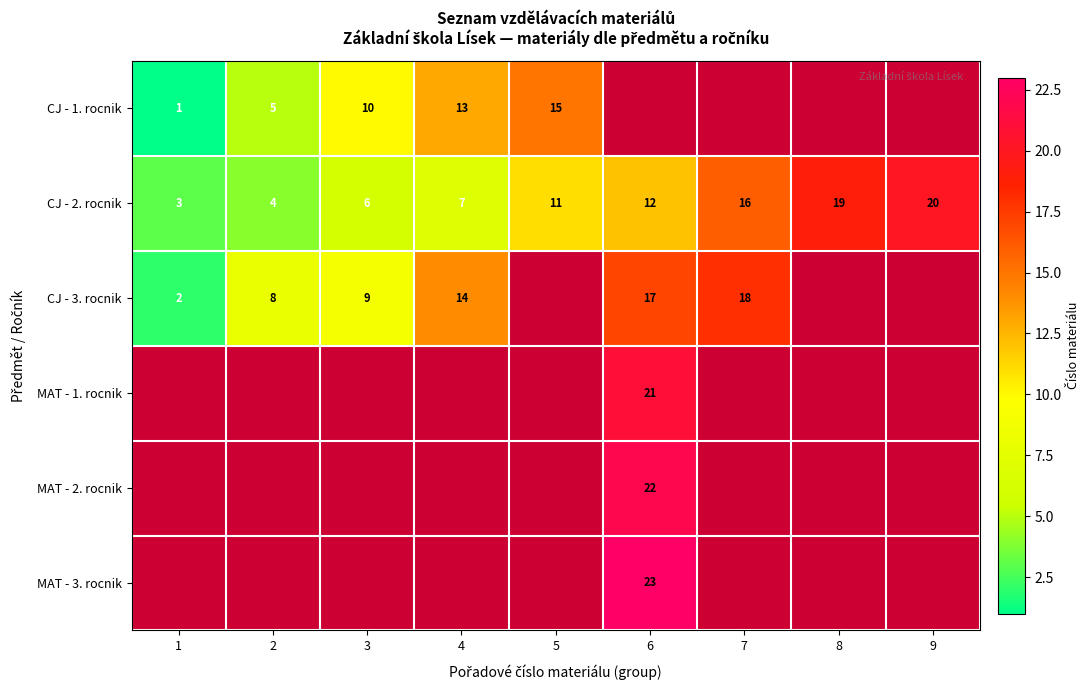

List the labels in order of CJ - 2. rocnik value, smallest first.

1, 2, 3, 4, 5, 6, 7, 8, 9